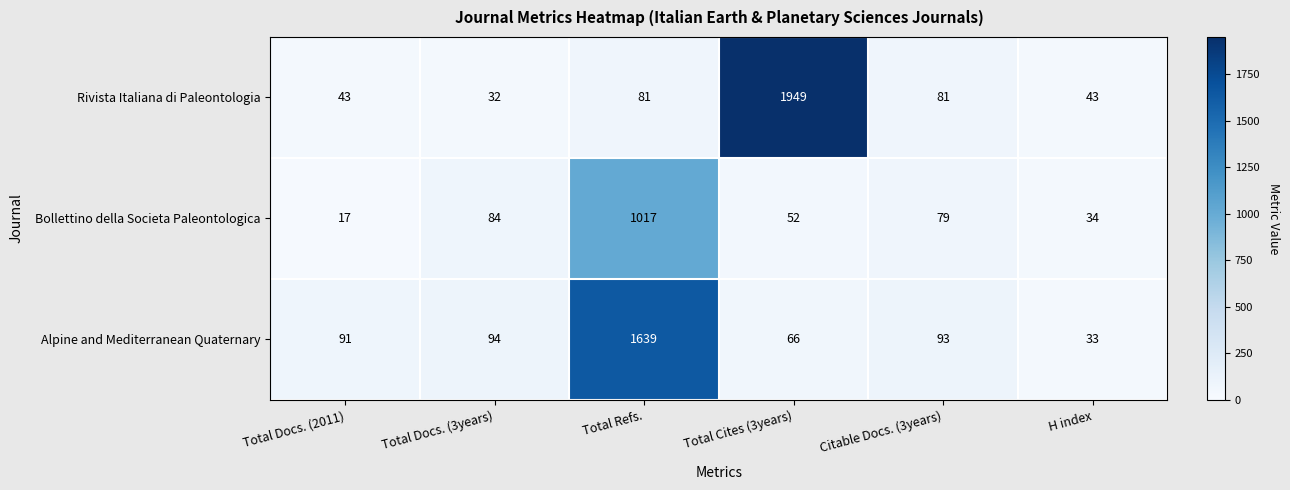

Which category has the highest value across all series?

Total Cites (3years)